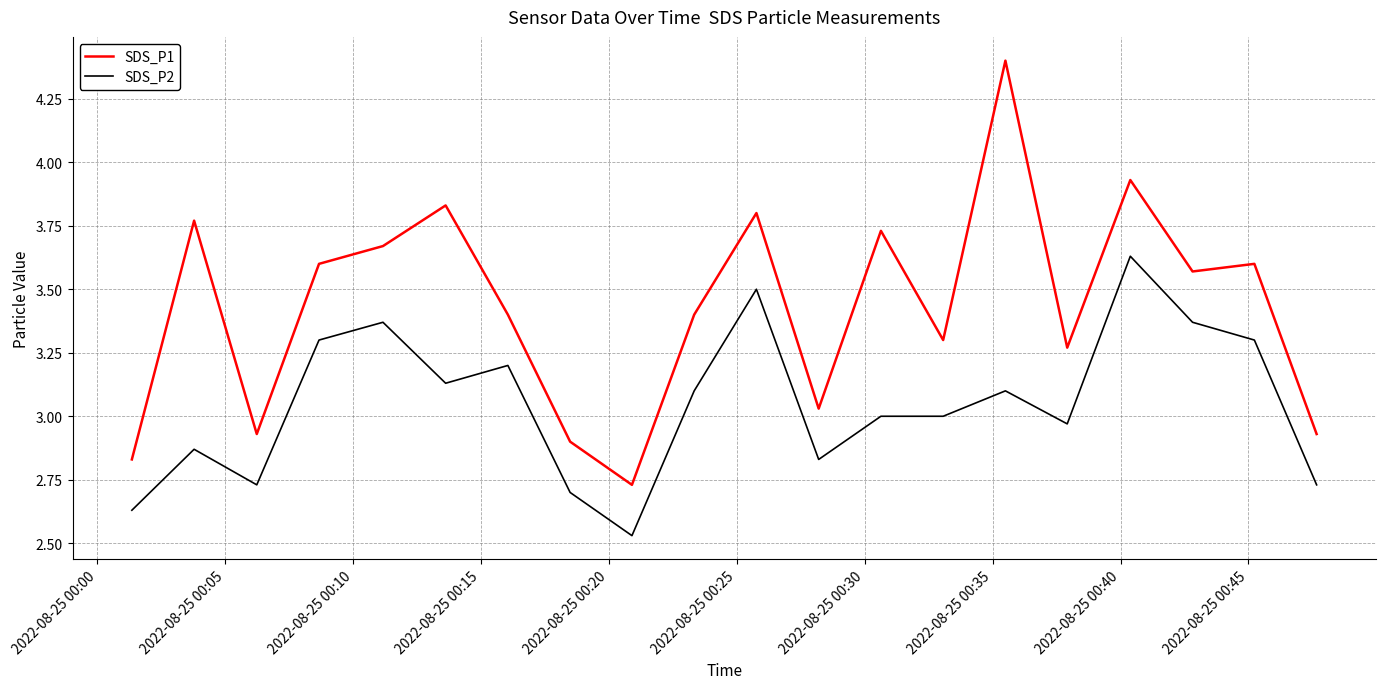

Which series has the widest spread of values?

SDS_P1